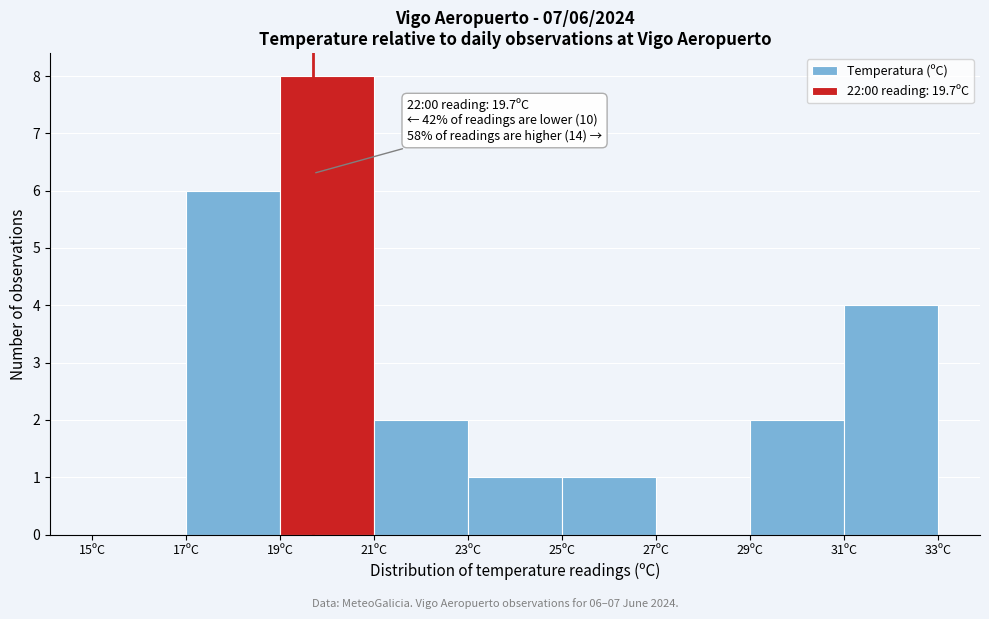

Which range on the x-axis has the tallest bar?

19 to 21